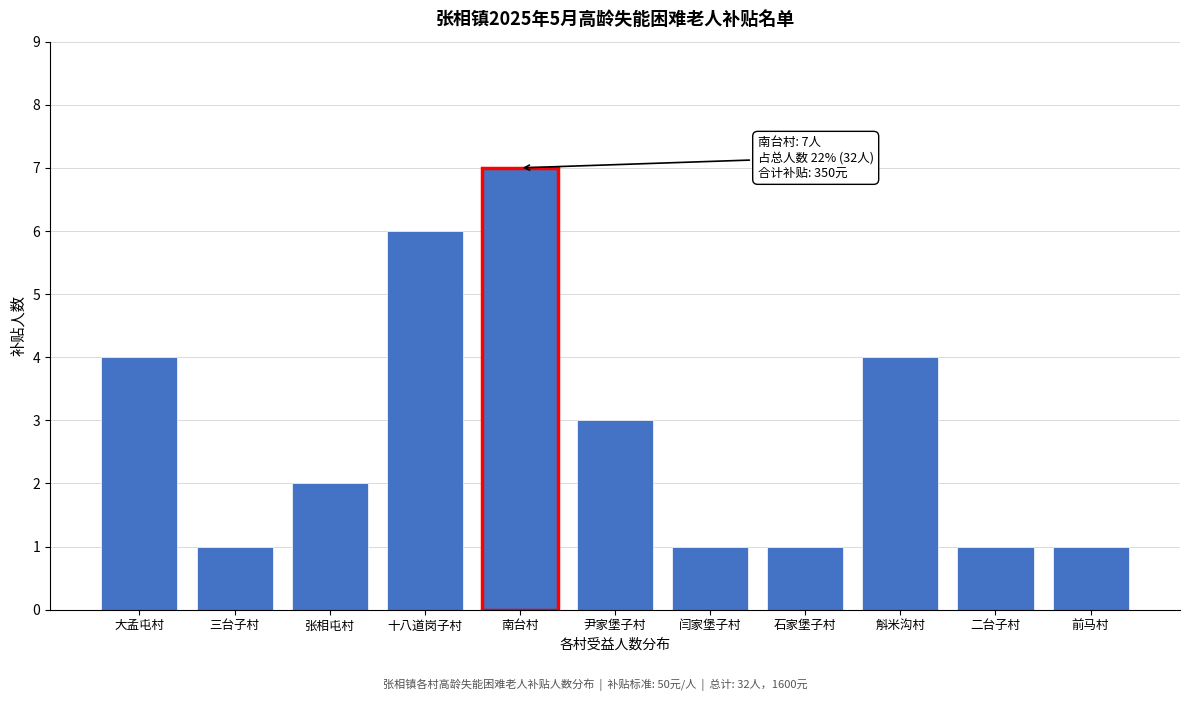

Reading left to right, transcribe all the data shown in this chart.

4	1	2	6	7	3	1	1	4	1	1